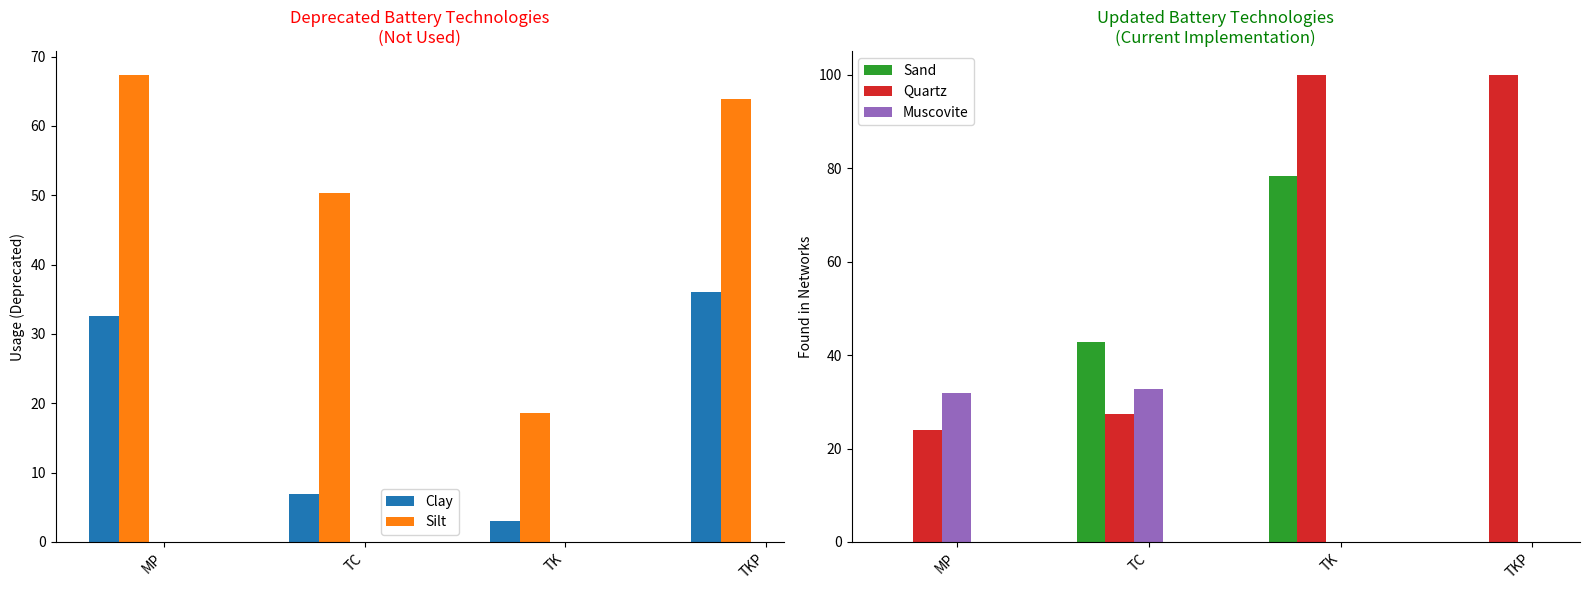

Is it true that Sand equals 0.0 at TKP?

True